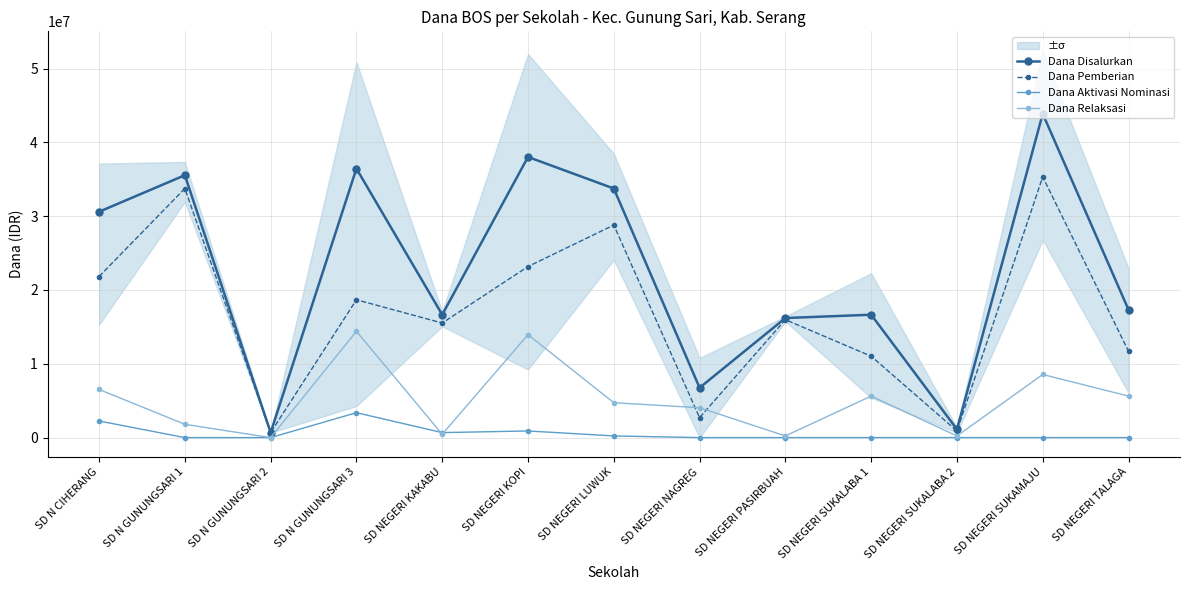

What is the sum of the Dana Aktivasi Nominasi values at SD N CIHERANG and SD NEGERI SUKALABA 1?

2250000